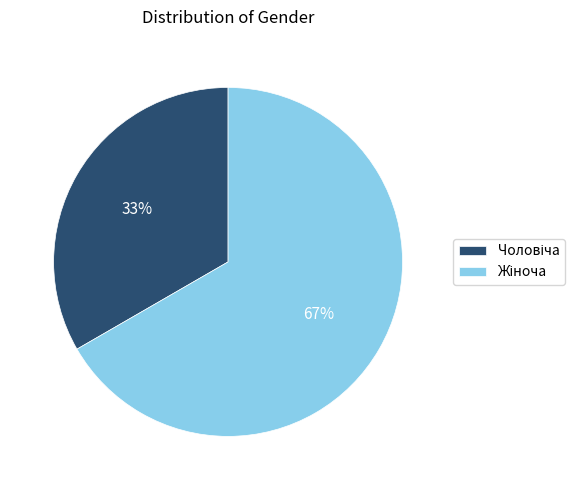

How many slices are in this pie chart?

2